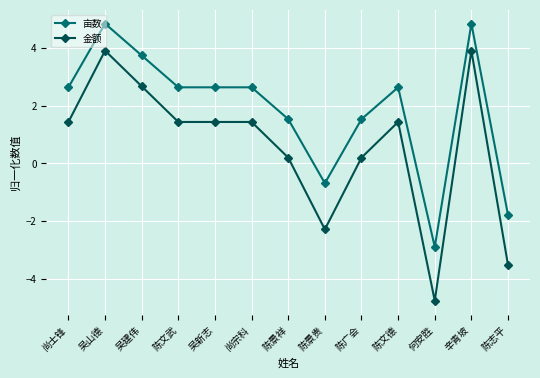

What is the value of the 亩数 point at the 8th from the left?

-0.7